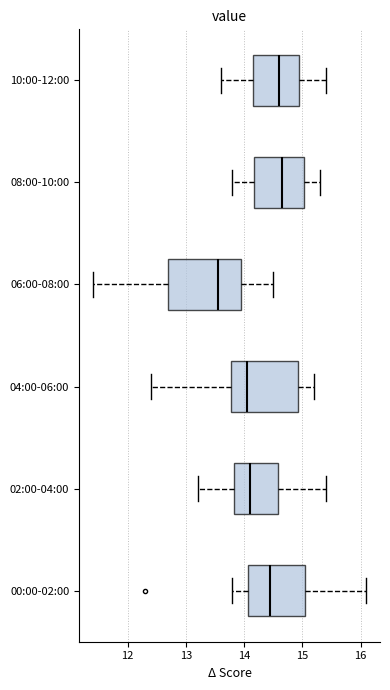

Reading bottom to top, read every box against the x-axis: the position of its median line, the range the box covers, and the ends of its whiskers. The values are not printed on the chart, so give them approximately, as read against the axis.

00:00-02:00: median 14.5, box 14.1 to 15.1, whiskers 13.8 to 16.1
02:00-04:00: median 14.1, box 13.8 to 14.6, whiskers 13.2 to 15.4
04:00-06:00: median 14.1, box 13.8 to 14.9, whiskers 12.4 to 15.2
06:00-08:00: median 13.6, box 12.7 to 14.0, whiskers 11.4 to 14.5
08:00-10:00: median 14.7, box 14.2 to 15.0, whiskers 13.8 to 15.3
10:00-12:00: median 14.6, box 14.2 to 15.0, whiskers 13.6 to 15.4